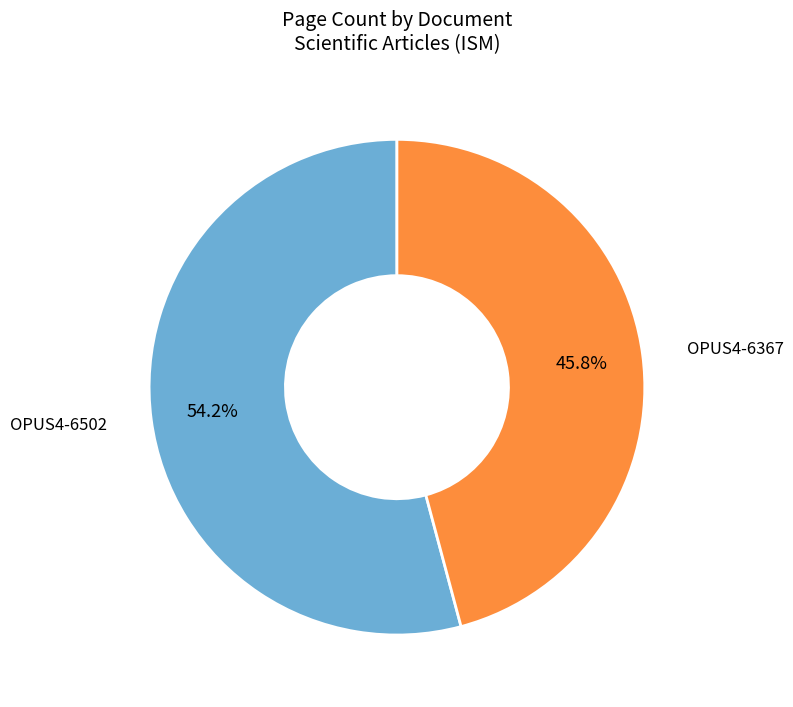

What is the total percentage of OPUS4-6502 and OPUS4-6367?

100.0%